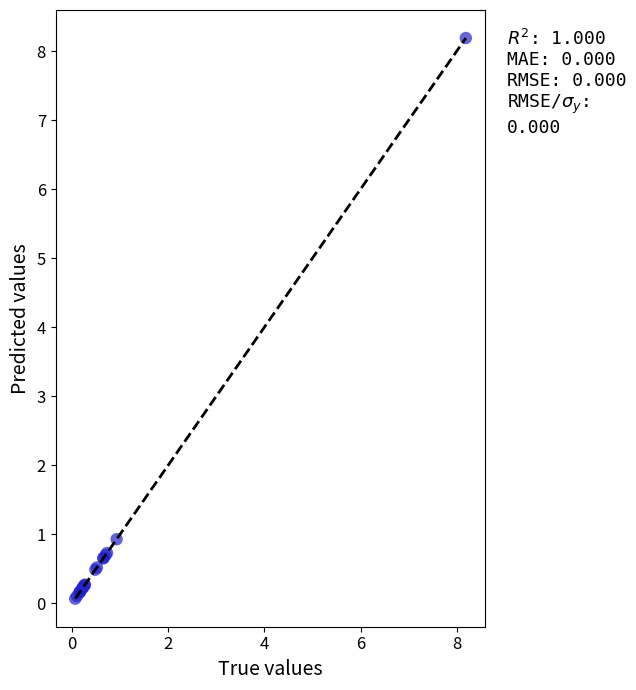

What Y value in the scatter plot is closest to 4?

0.9